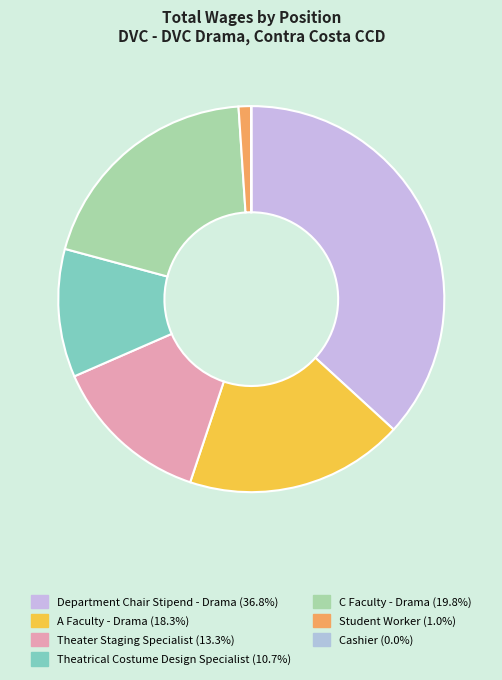

To the nearest percent, what percentage of the pie is Student Worker?

1%